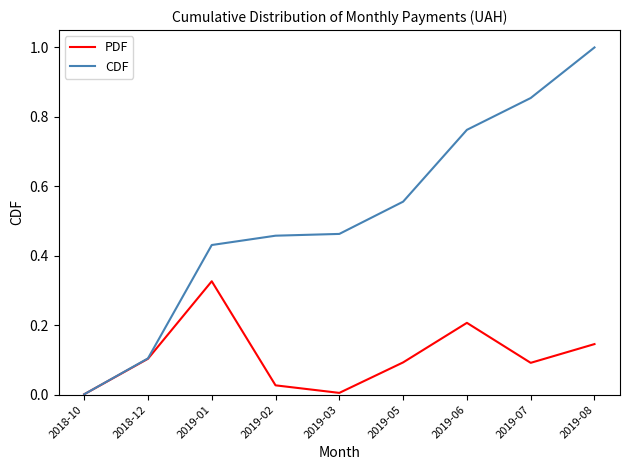

Rank the series by their average value, from highest to lowest.

CDF, PDF